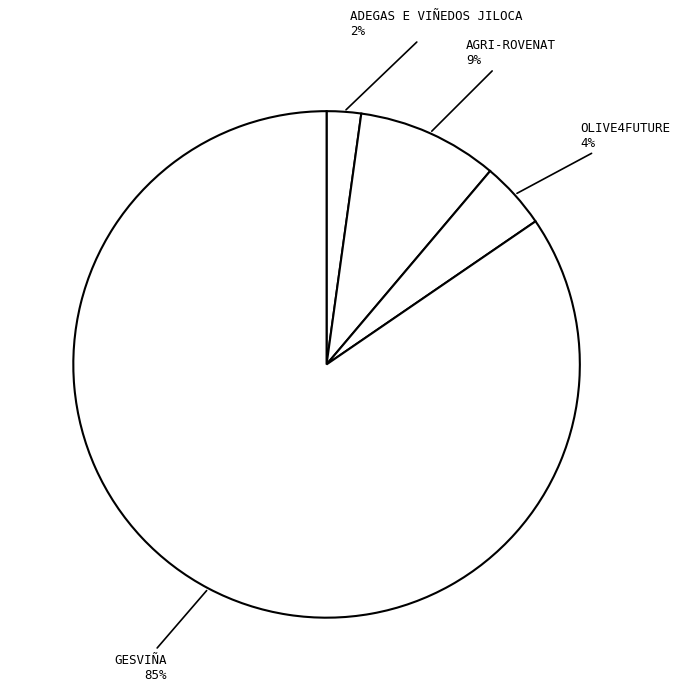

Is the sum of ADEGAS E VIÑEDOS JILOCA and AGRI-ROVENAT greater than half?

No